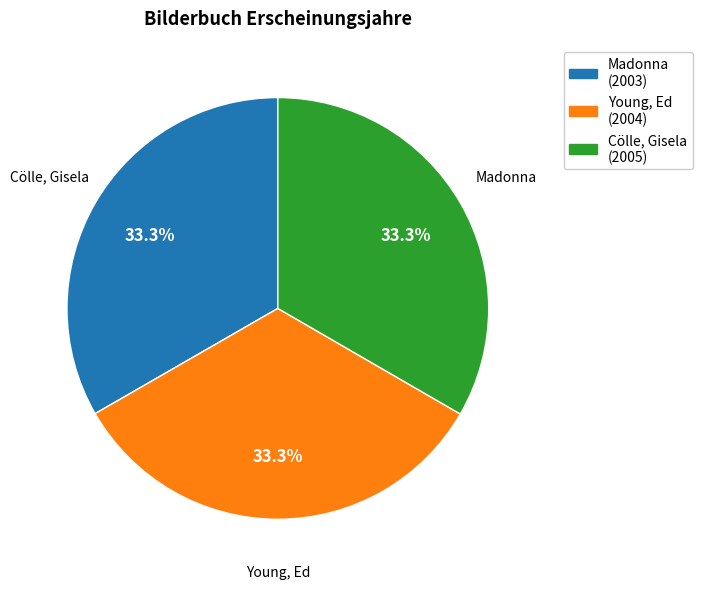

How many slices are in this pie chart?

3